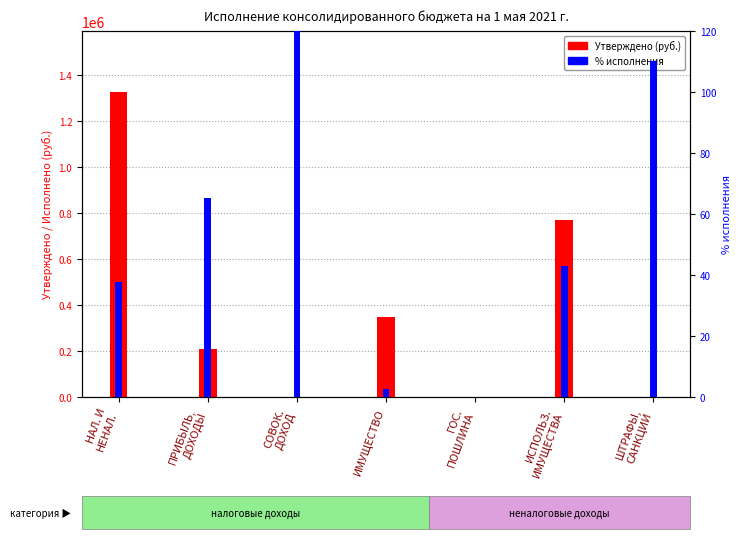

Which label corresponds to the largest value in the chart?

НАЛ. И
НЕНАЛ.